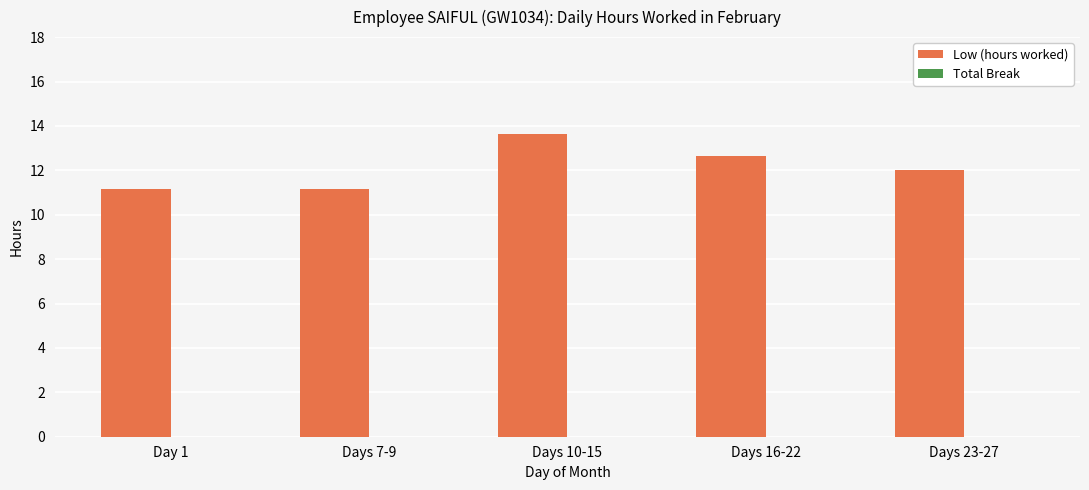

What is the average value?

12.1